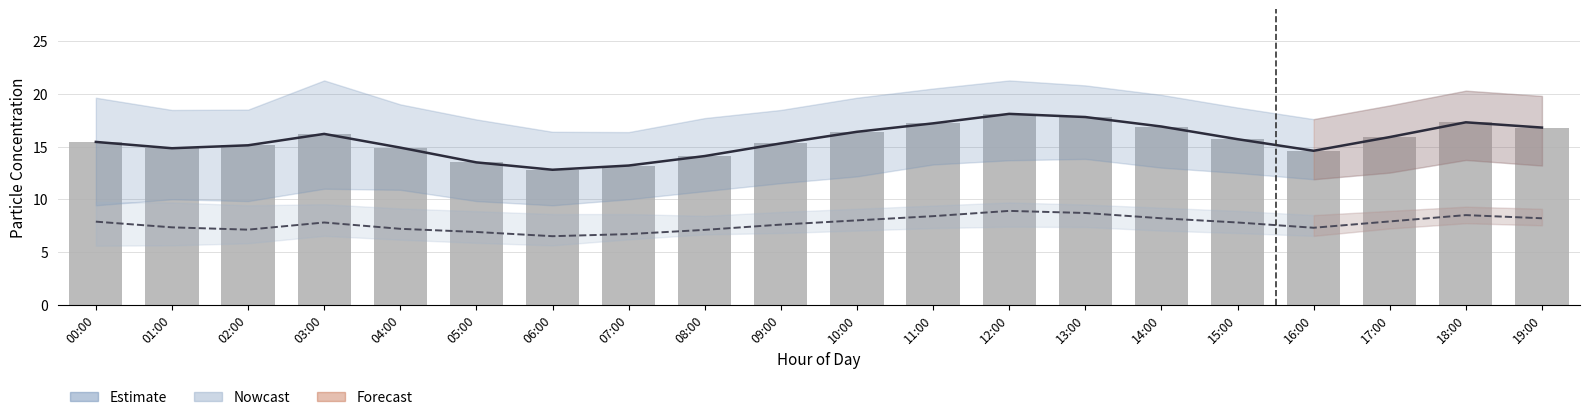

How many groups of bars are there?

20